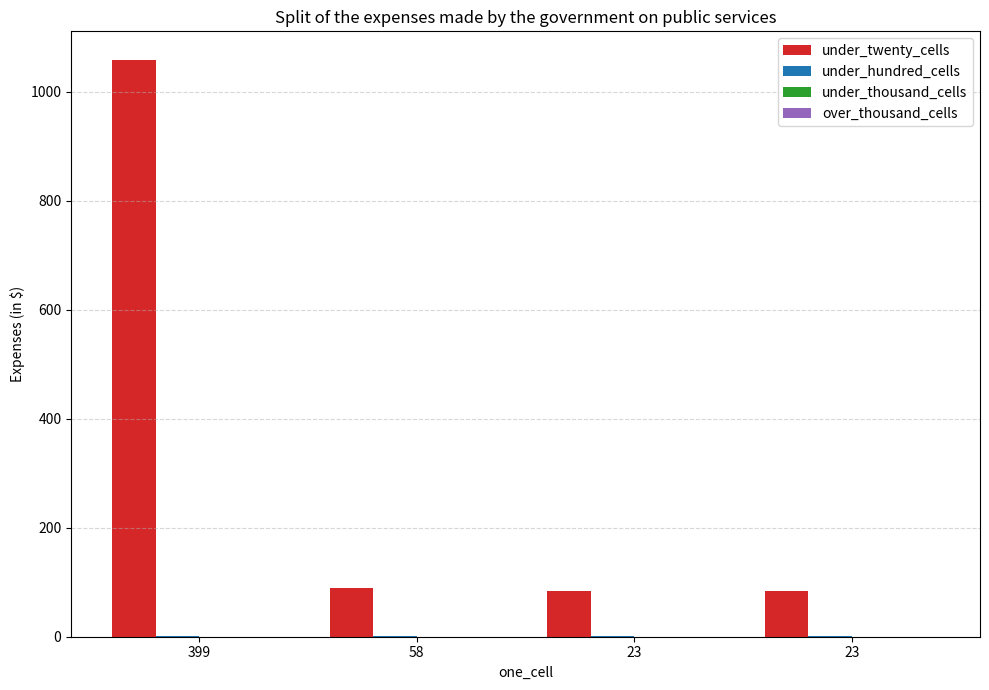

Are the bars grouped side by side (vs. stacked)?

Yes